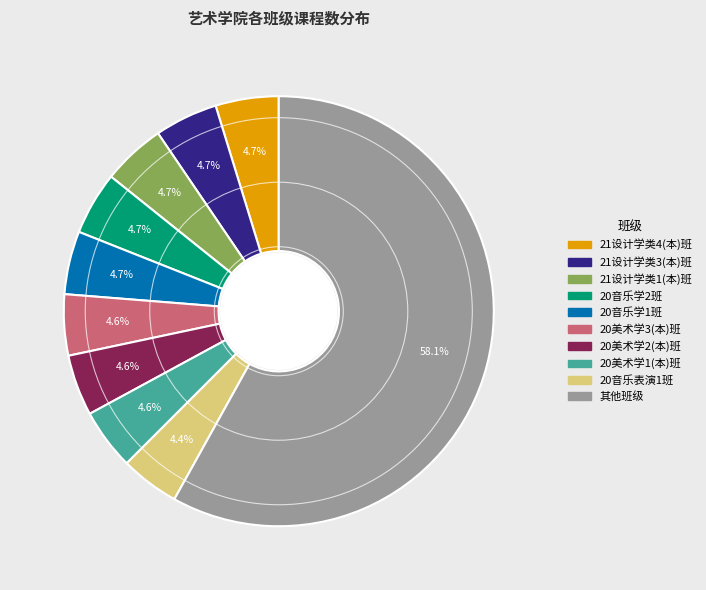

Is there a majority slice in this chart?

Yes